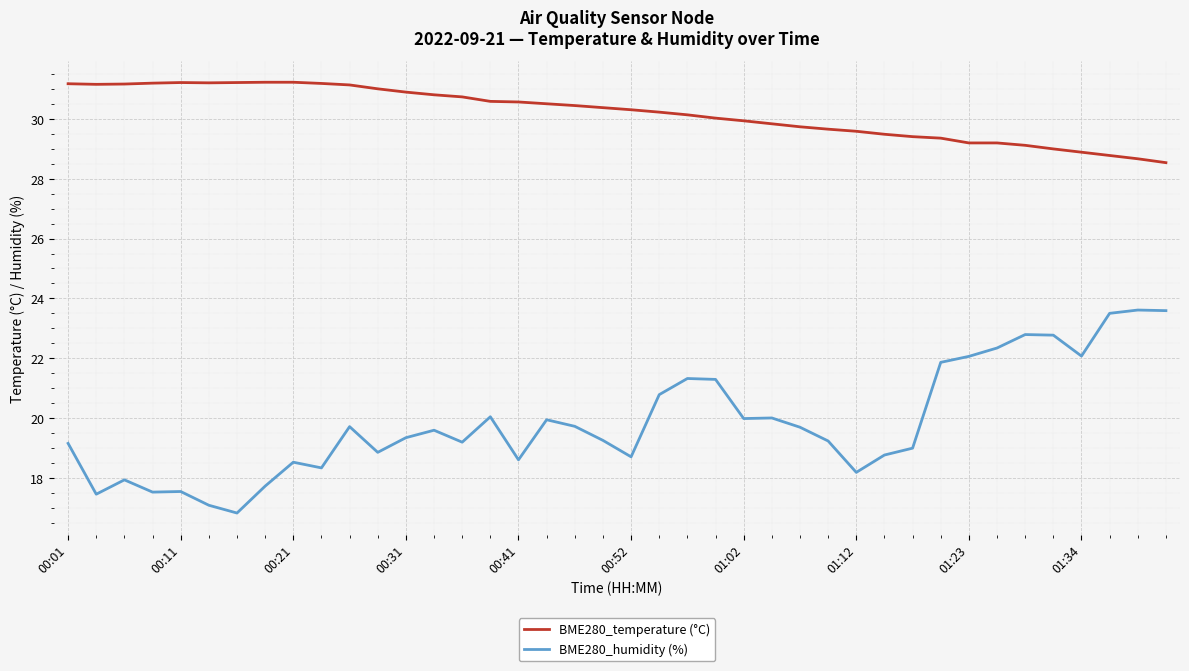

Which series has the widest spread of values?

BME280_humidity (%)